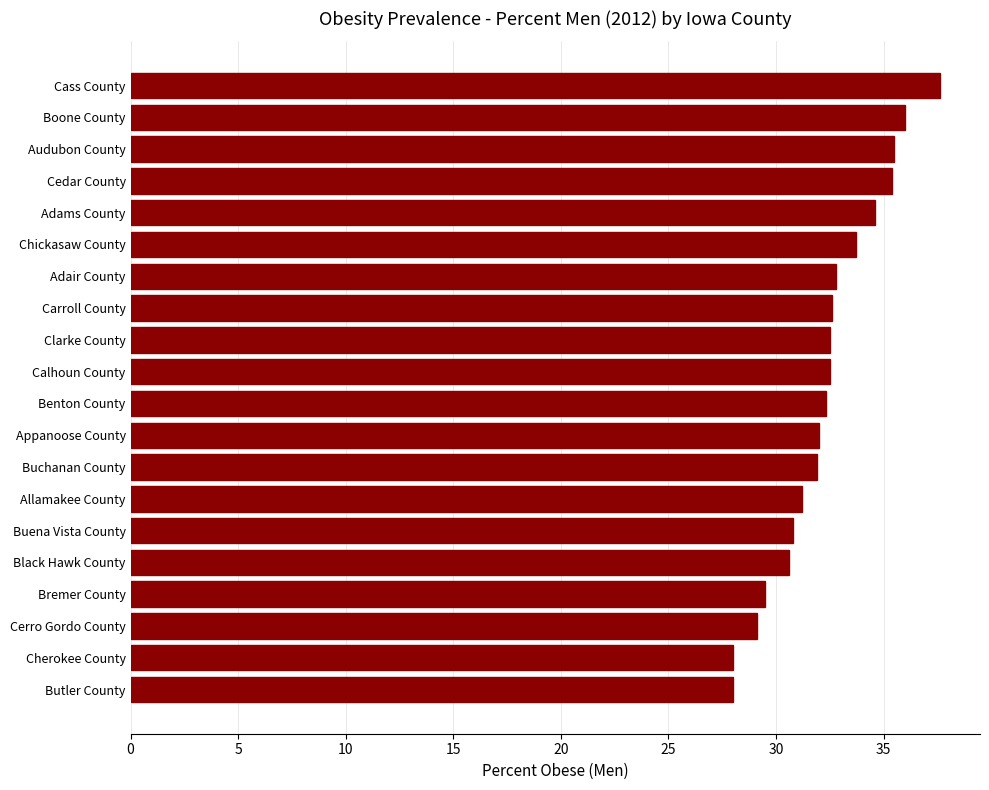

True or false: the data shows 59.9 at Adams County.

False